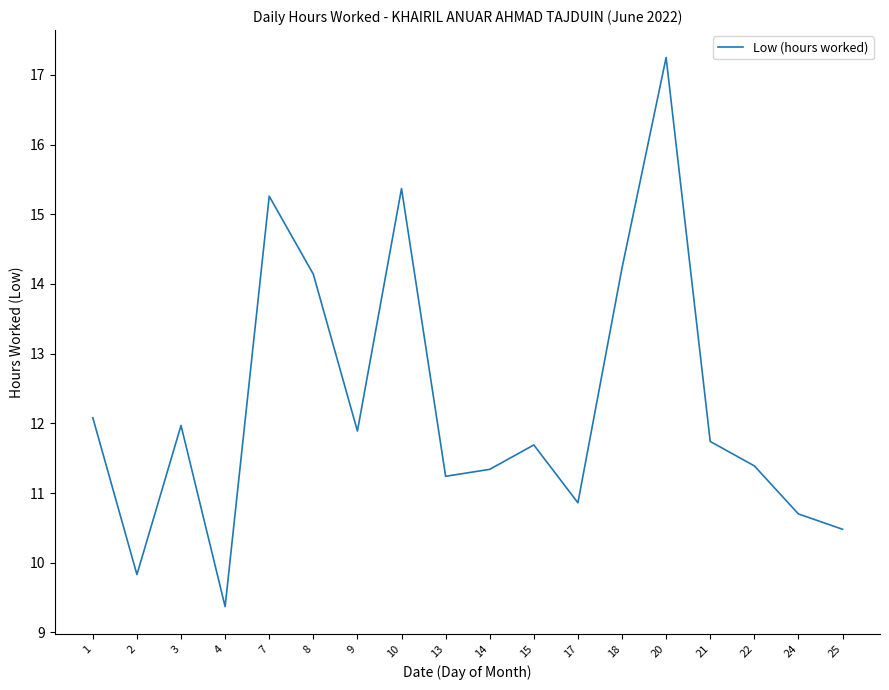

True or false: the data shows 10.7 at 24.

True